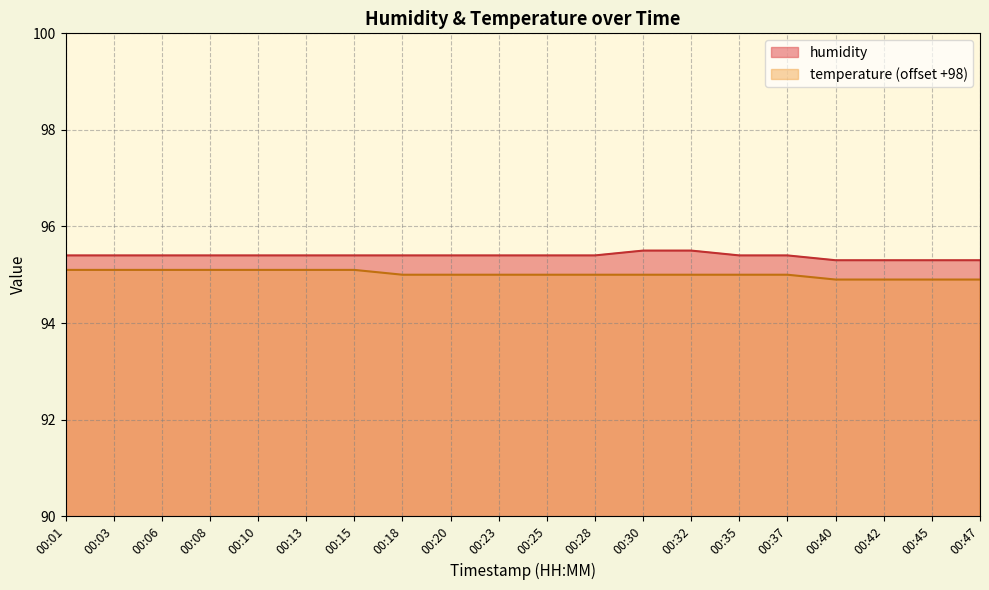

True or false: temperature and humidity intersect in this chart.

False